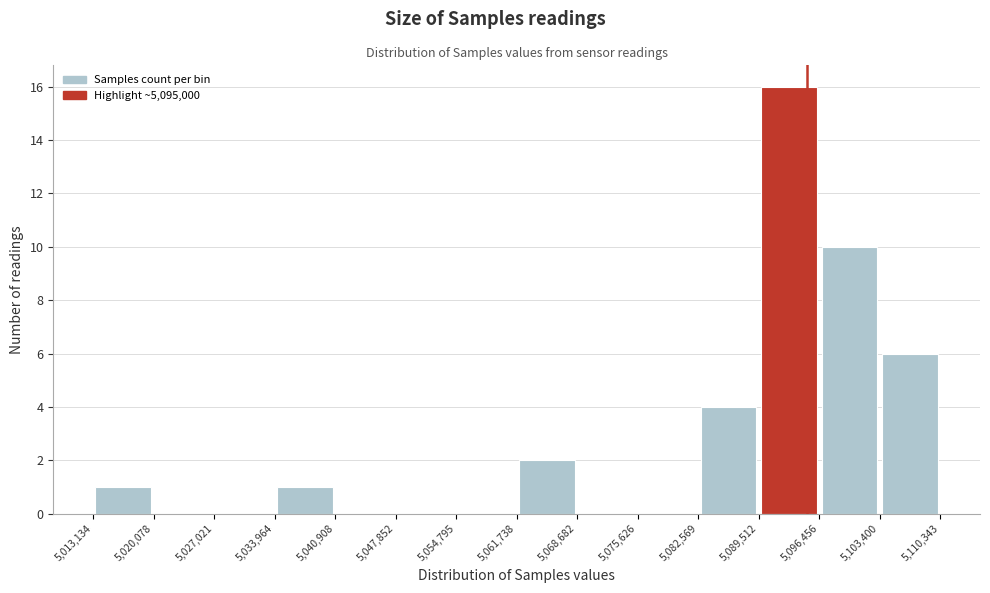

What is the height of the bar covering 5,096,456 to 5,103,400 on the x-axis? The values are not printed on the chart, so give them approximately, as read against the axis.

10